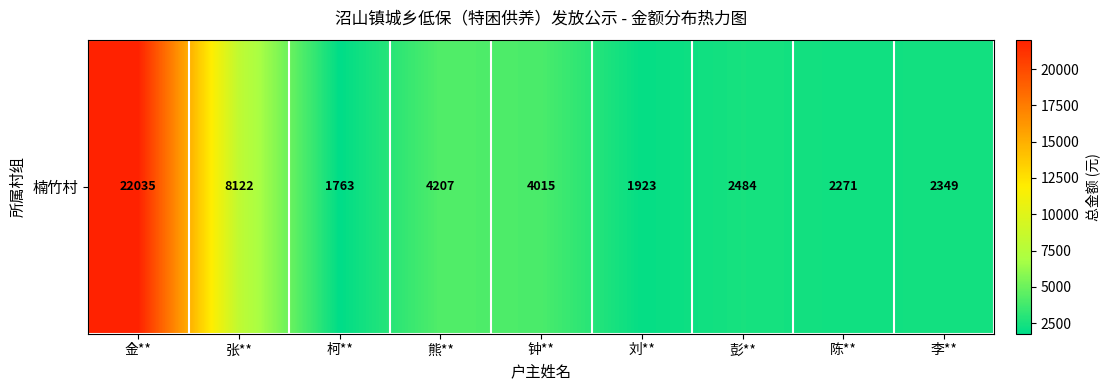

Reading left to right, what are all the values shown in this chart?

22035	8122	1763	4207	4015	1923	2484	2271	2349